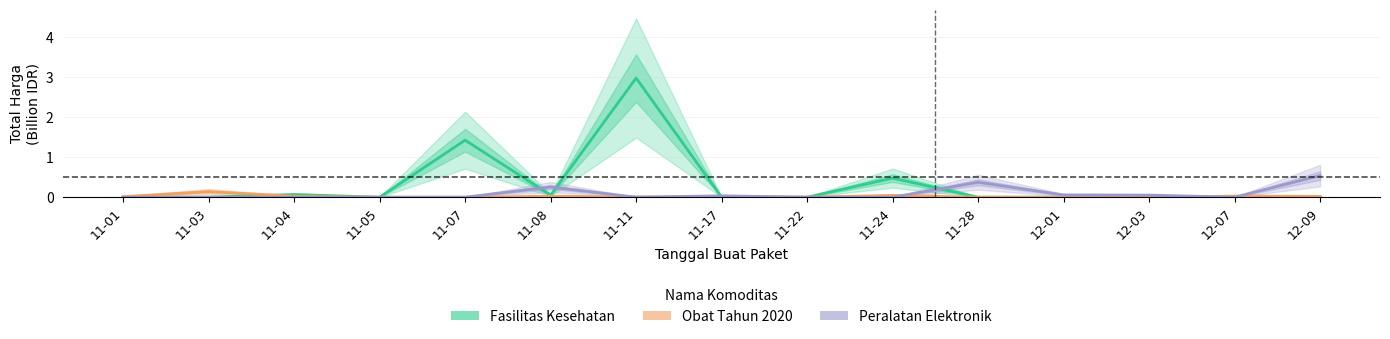

What are all the series names shown in the legend?

Fasilitas Kesehatan, Obat Tahun 2020, Peralatan Elektronik